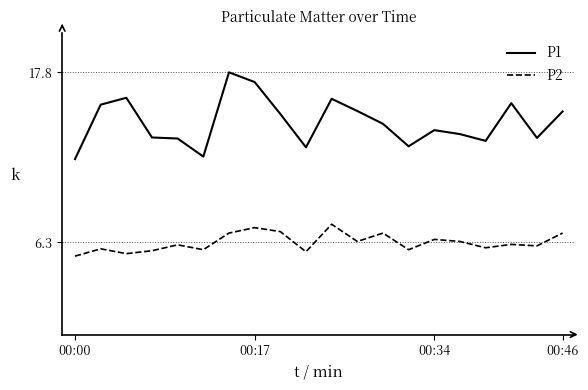

What is the difference between the maximum and minimum values in the P1 series?

5.9